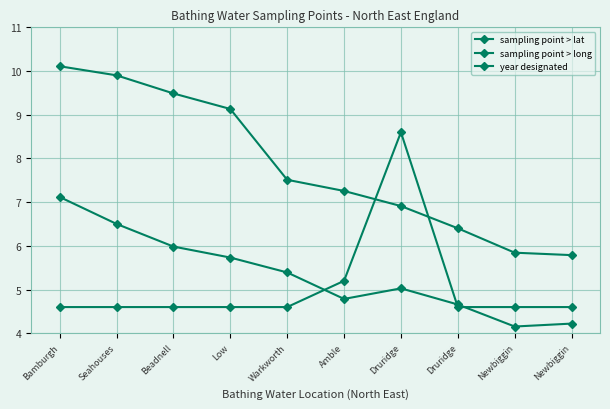

Between Druridge and Newbiggin, which series saw the biggest shift?

sampling point > lat